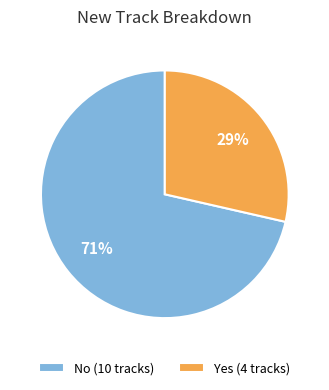

Do No and Yes together represent more than half of the pie?

Yes